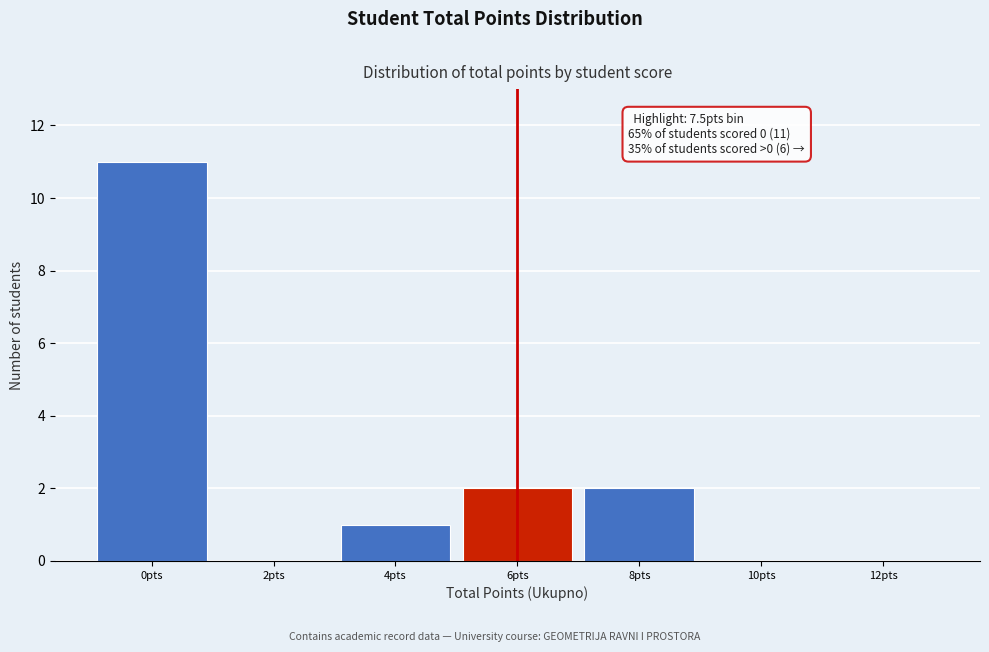

Reading right to left, what are all the values shown in this chart?

12pts=0	10pts=0	8pts=2	6pts=2	4pts=1	2pts=0	0pts=11